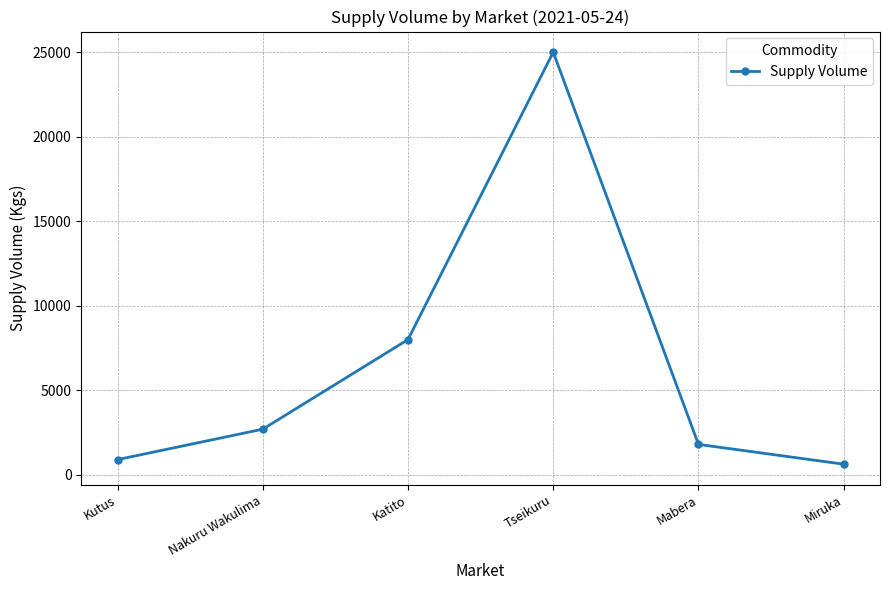

What is the minimum value shown in the chart?

630